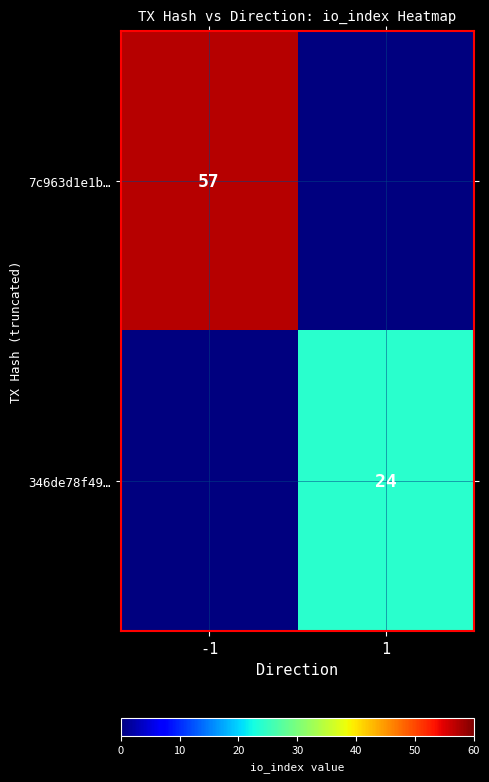

The value of 7c963d1e1b… at -1 is 19. True or false?

False